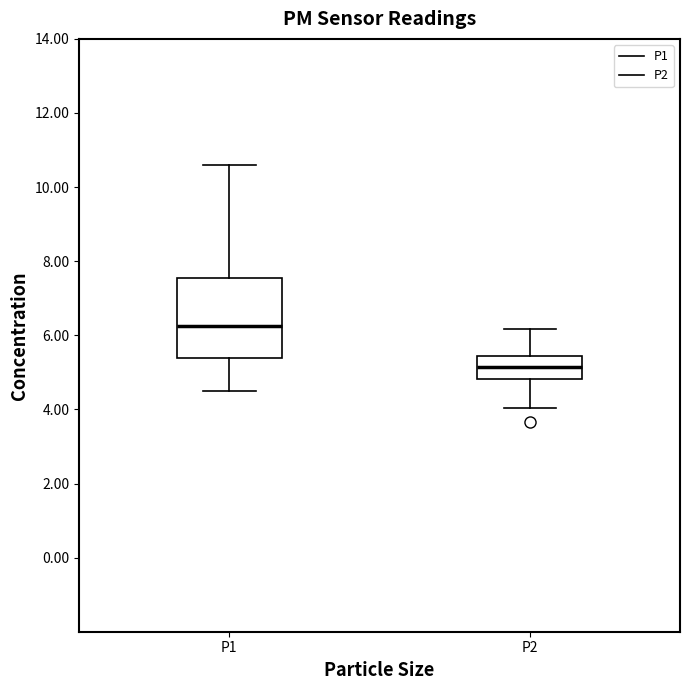

Reading left to right, transcribe this box plot: for each box, give where its median line is, the range the box spans, and where its two whiskers end, as read against the y-axis. The values are not printed on the chart, so give them approximately, as read against the axis.

P1: median 6.2, box 5.4 to 7.6, whiskers 4.6 to 10.6
P2: median 5.2, box 4.8 to 5.4, whiskers 4.0 to 6.2